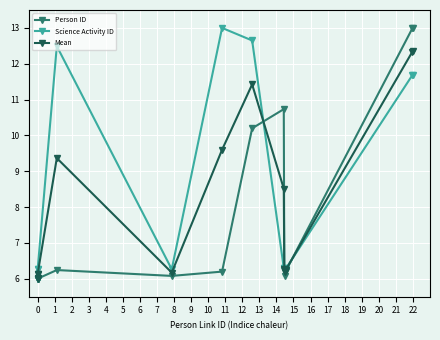

How many lines are shown in the chart?

3